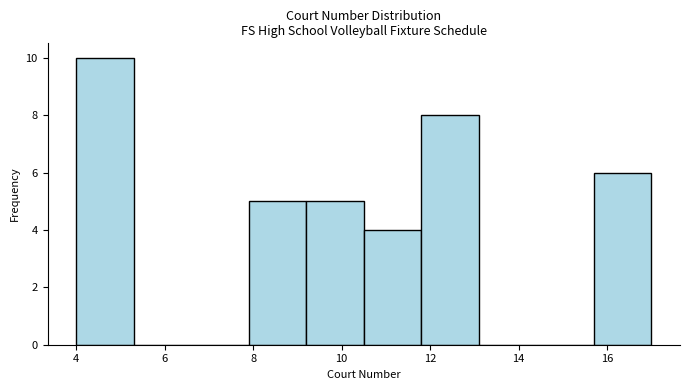

Which range on the x-axis has the tallest bar?

4.0 to 5.3